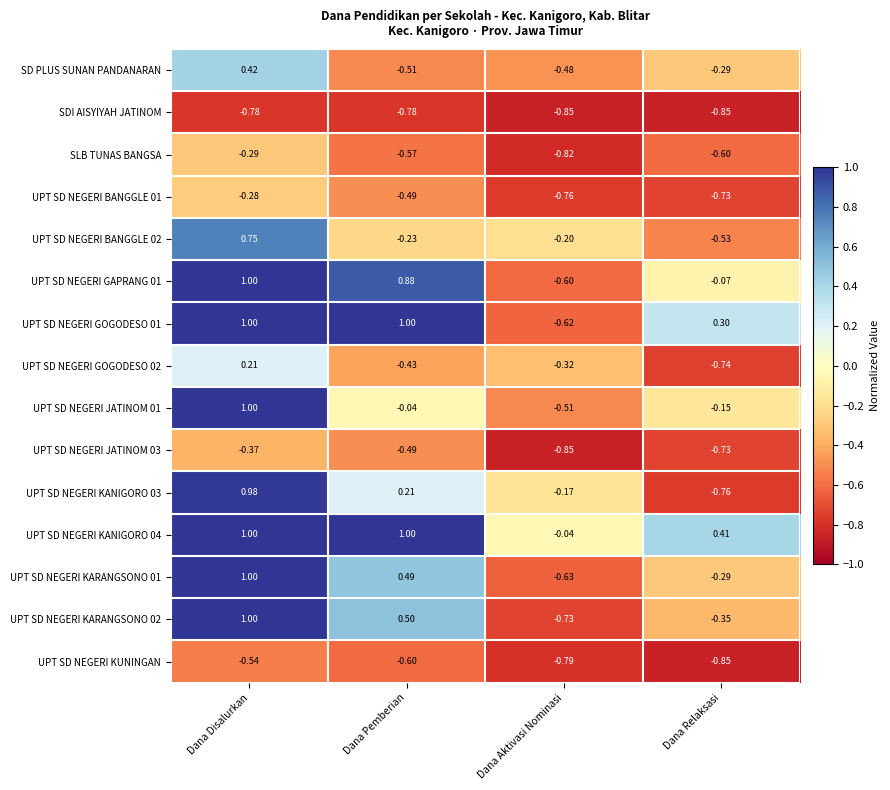

Rank the categories by UPT SD NEGERI JATINOM 03 value from highest to lowest.

Dana Disalurkan, Dana Pemberian, Dana Relaksasi, Dana Aktivasi Nominasi